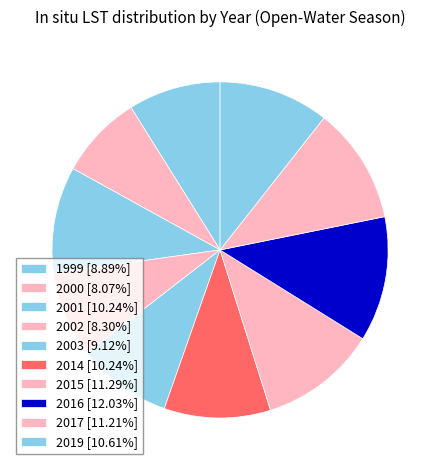

What is the smallest slice in the pie chart?

2000